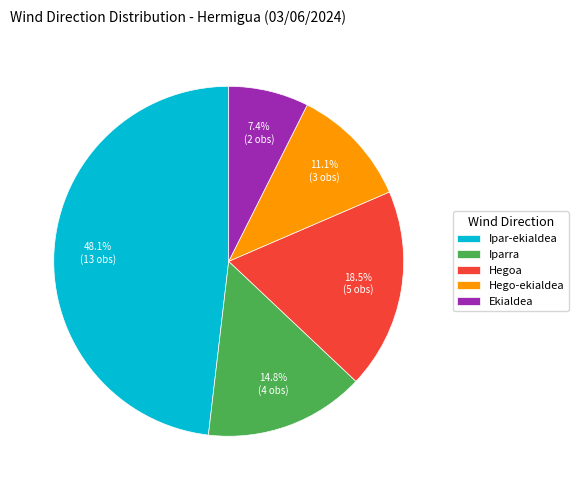

Which slice is the smallest?

Ekialdea